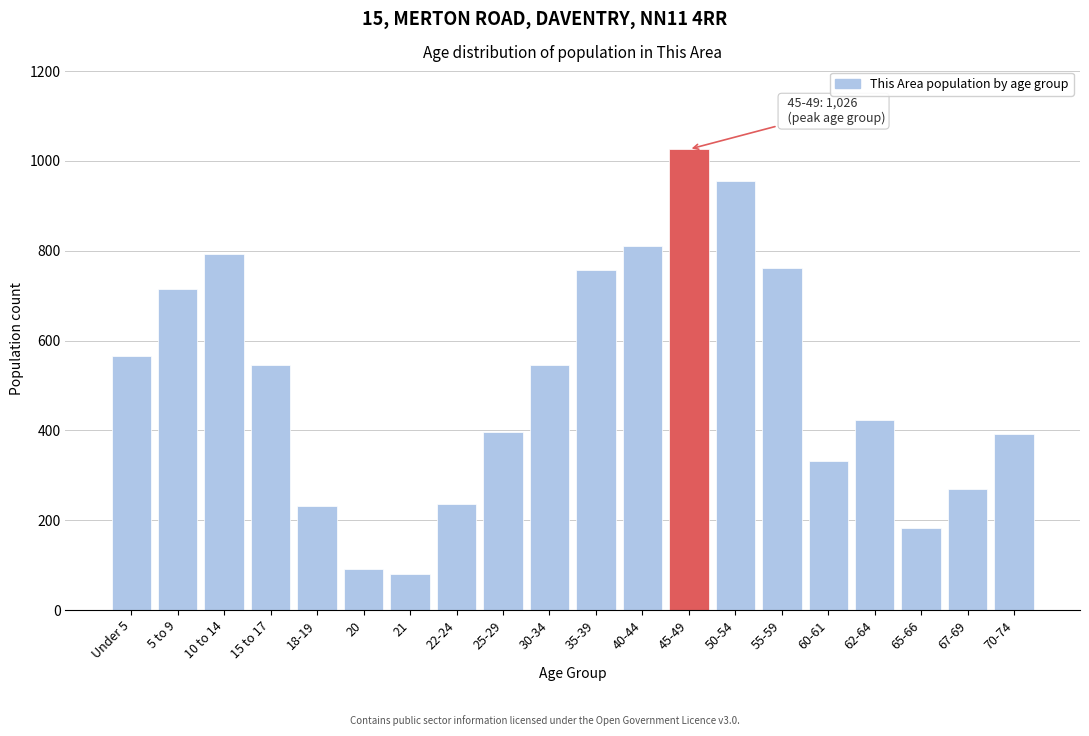

What is the difference between the maximum and minimum values?

946